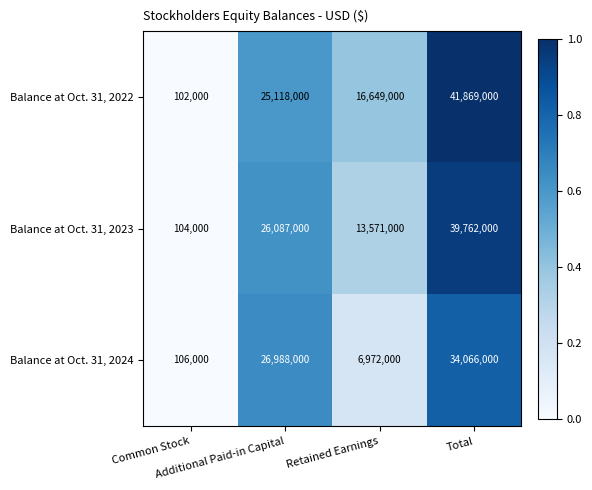

At Total, list the series in order from largest to smallest.

Balance at Oct. 31, 2022, Balance at Oct. 31, 2023, Balance at Oct. 31, 2024